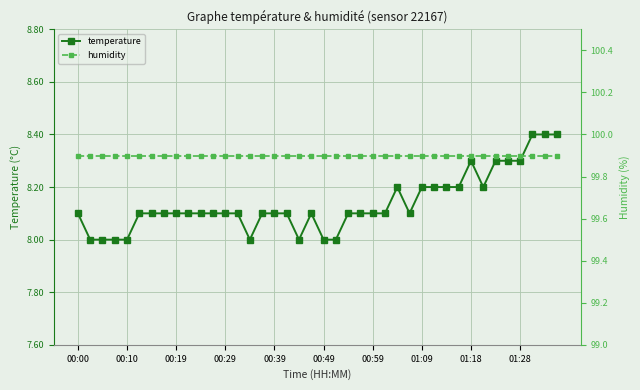

Which series has the largest total across all categories?

humidity